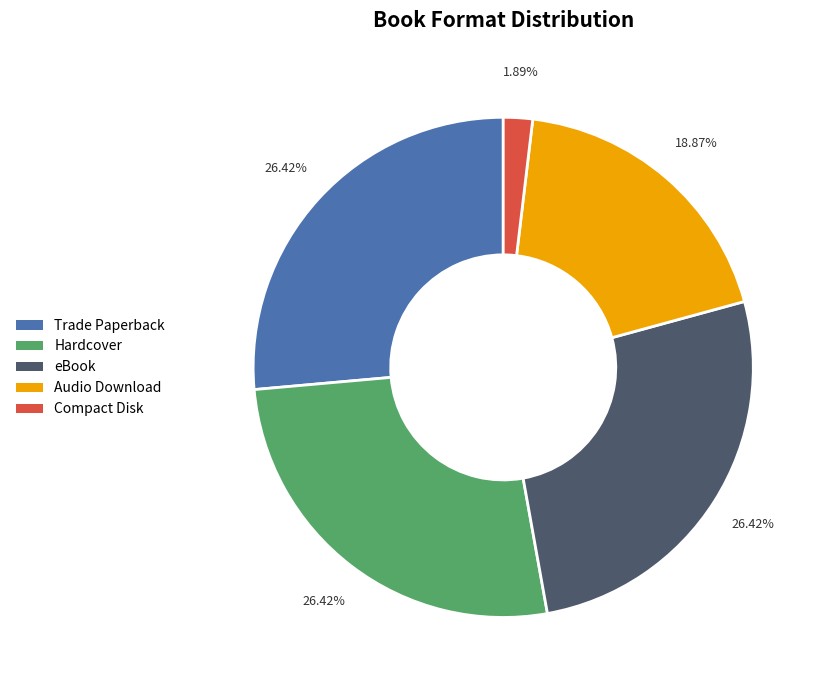

Is there a majority slice in this chart?

No